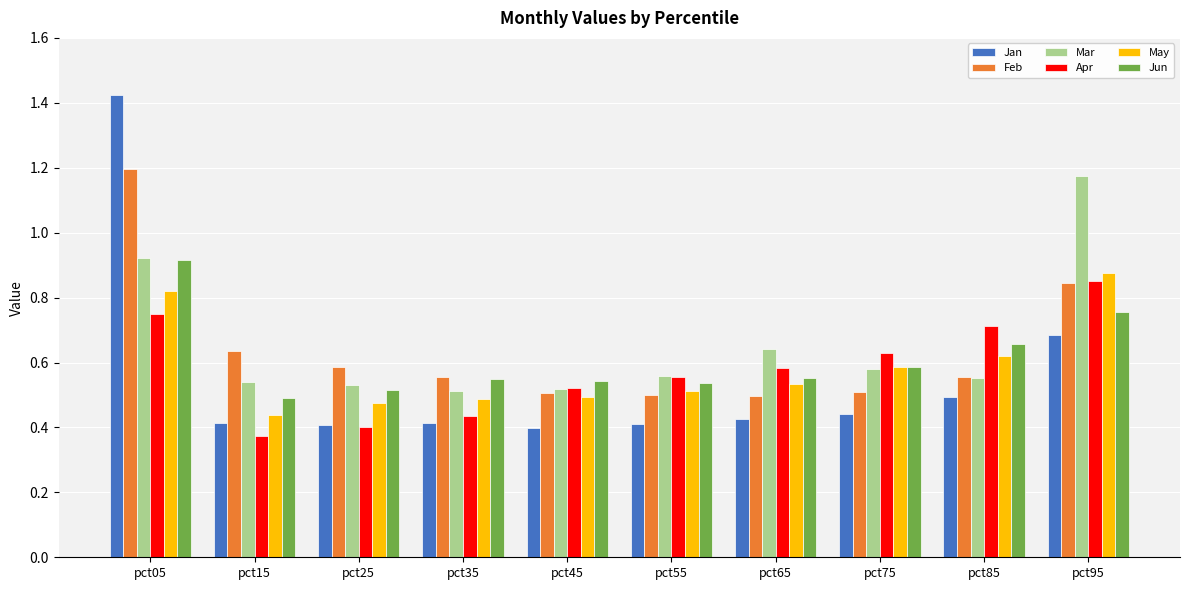

How many Mar values are between 0 and 1?

9